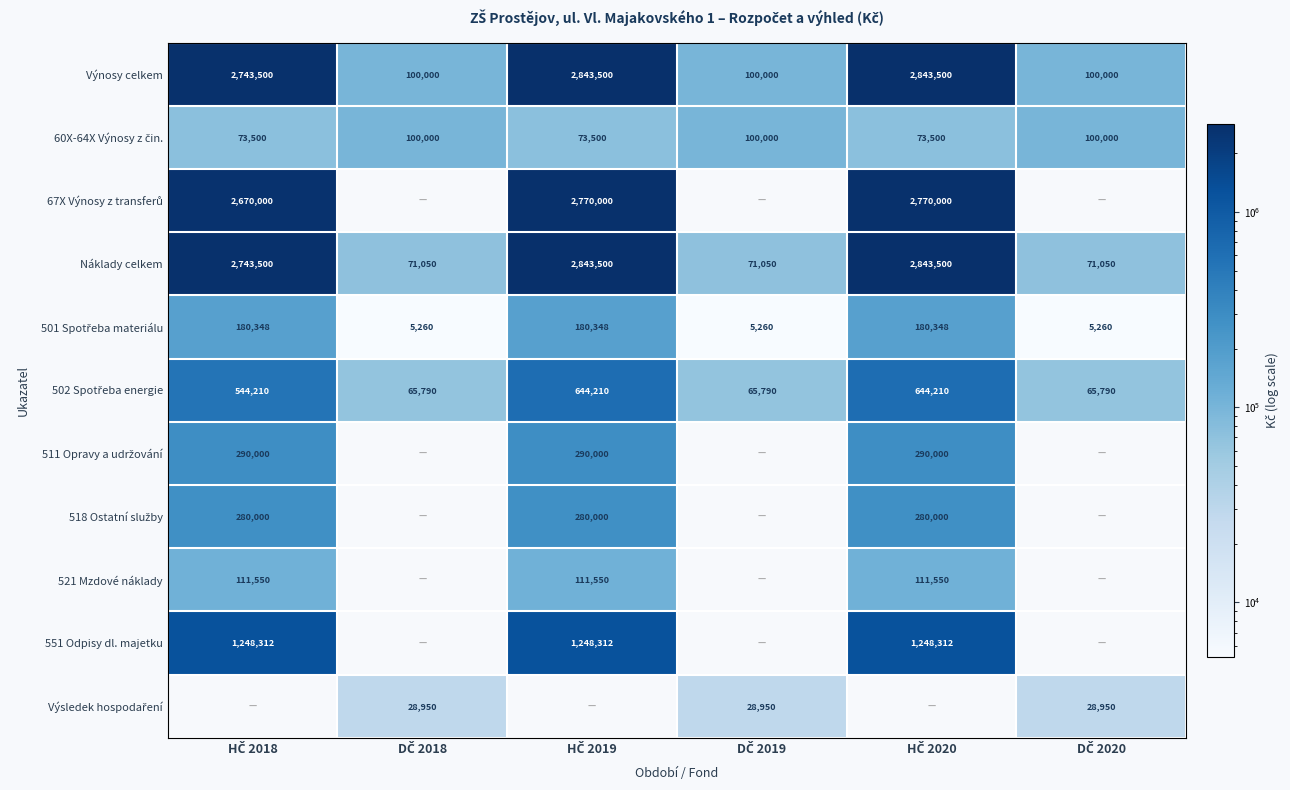

At how many categories does at least one series exceed 1588861?

3